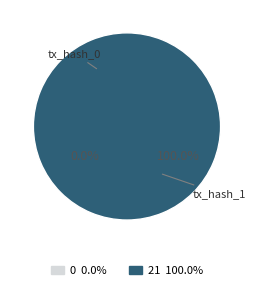

Is it true that tx_hash_1 is 87% of the pie?

False